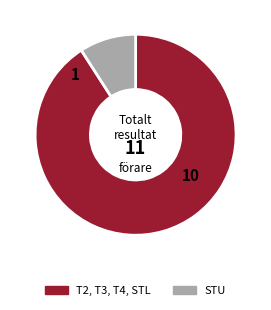

Does any single category account for the majority?

Yes